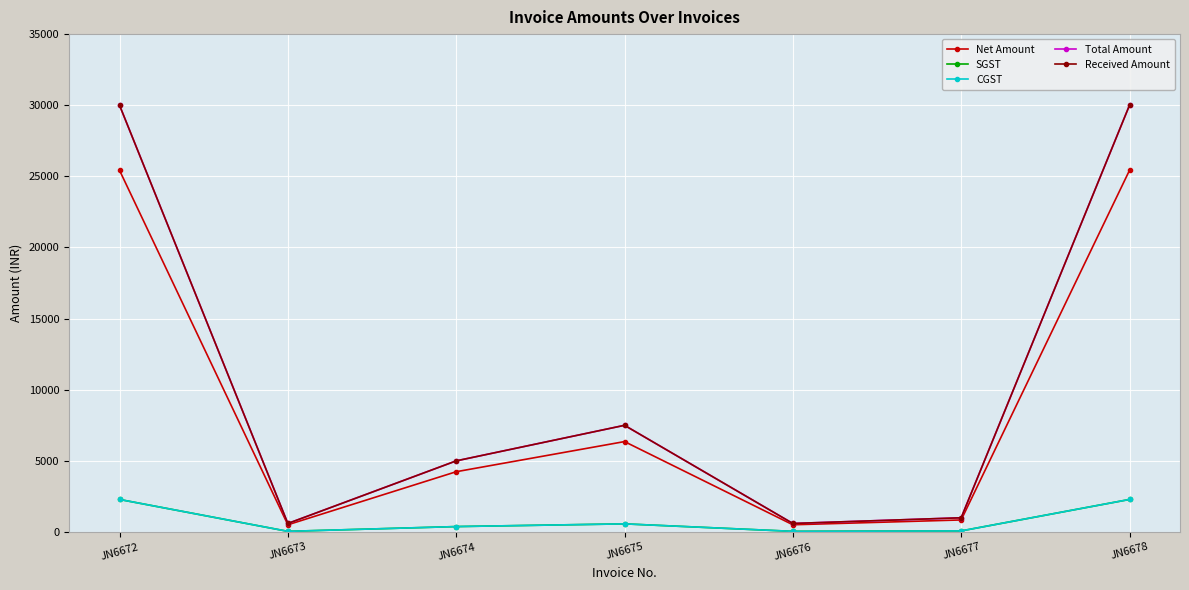

Where does the Received Amount series first go above 5000?

JN6672